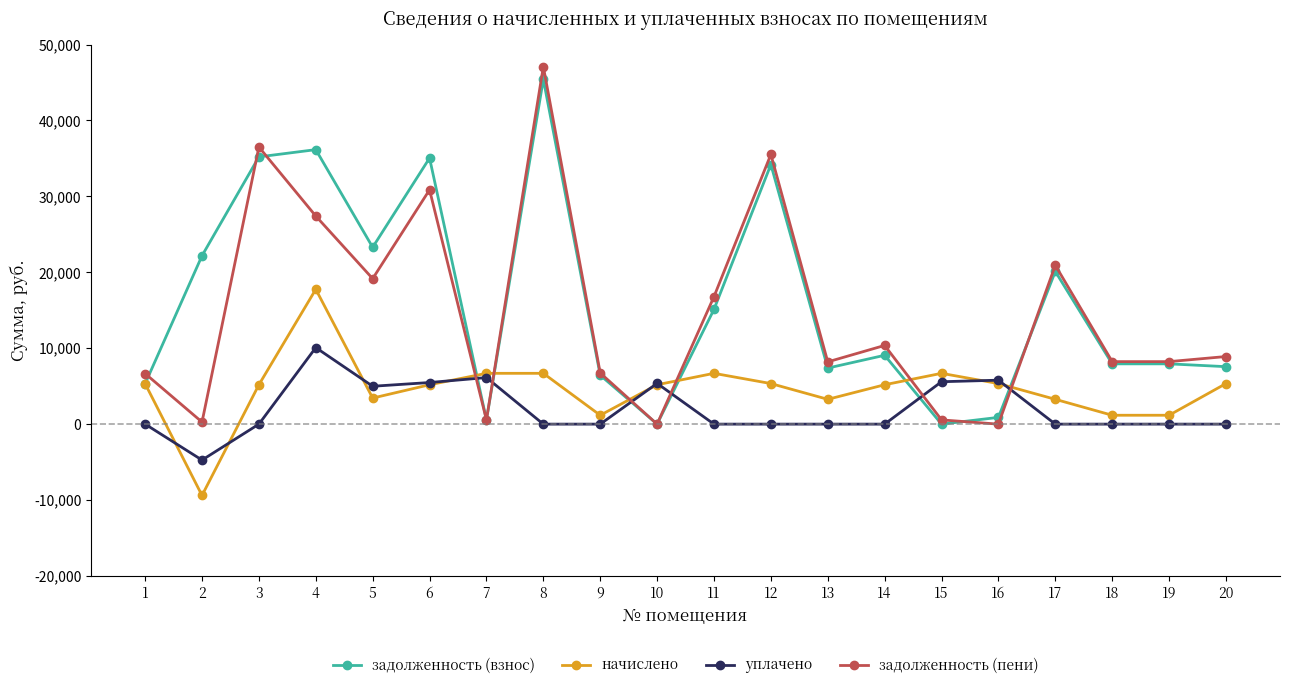

How many categories are shown in the chart?

20